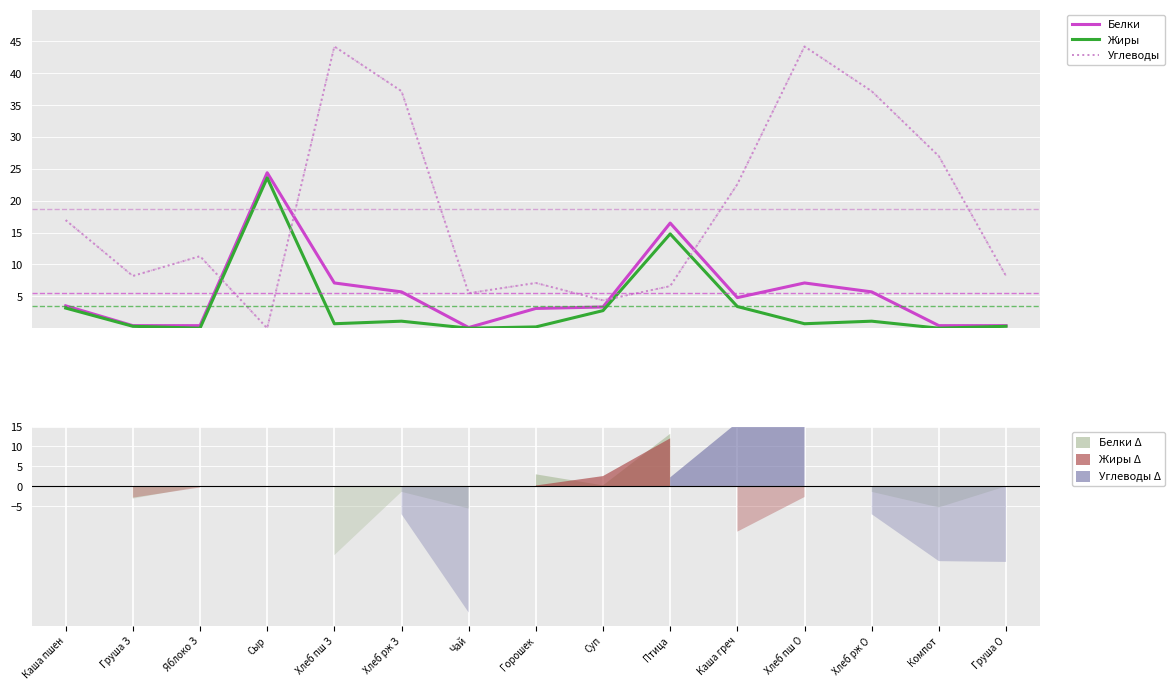

Is the value of Углеводы at Яблоко З greater than the value of Белки at Хлеб рж О?

Yes